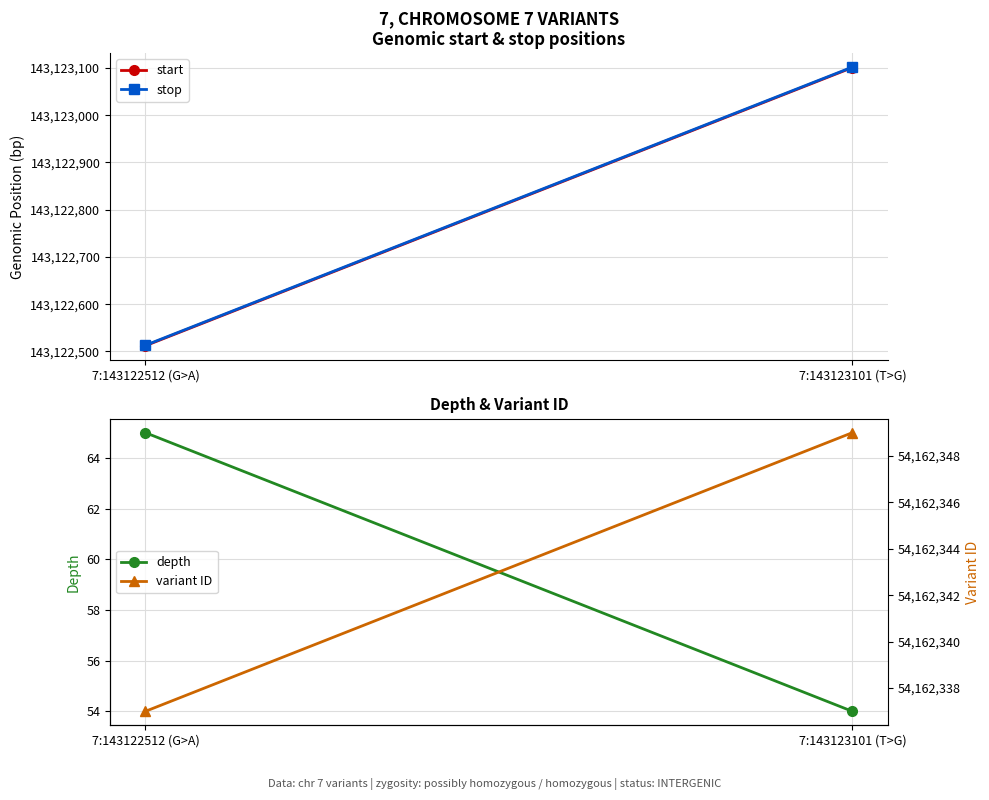

At which label does variant ID reach its minimum?

7:143122512 (G>A)